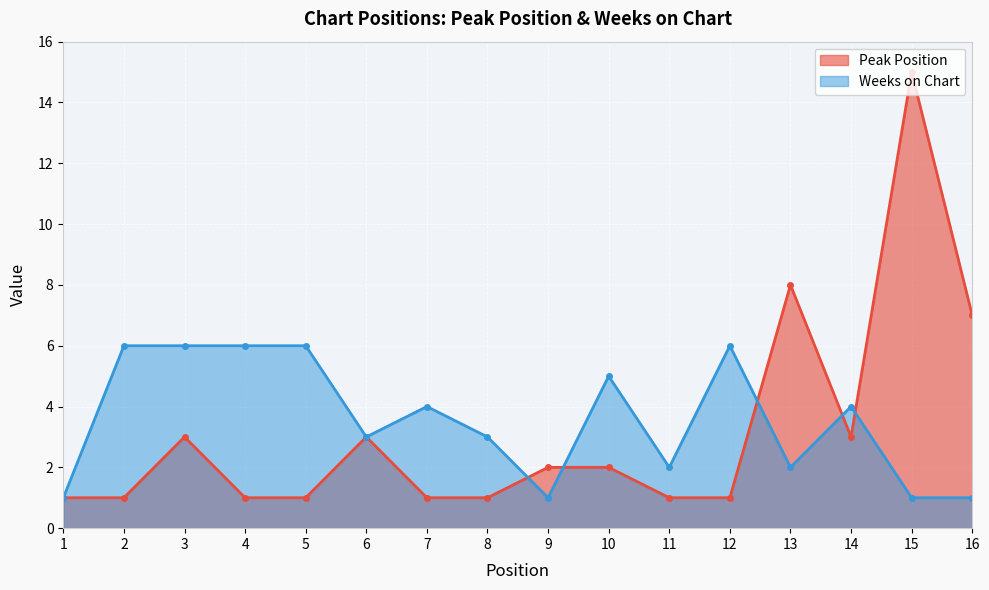

List the labels in order of Peak Position value, smallest first.

1, 2, 4, 5, 7, 8, 11, 12, 9, 10, 3, 6, 14, 16, 13, 15